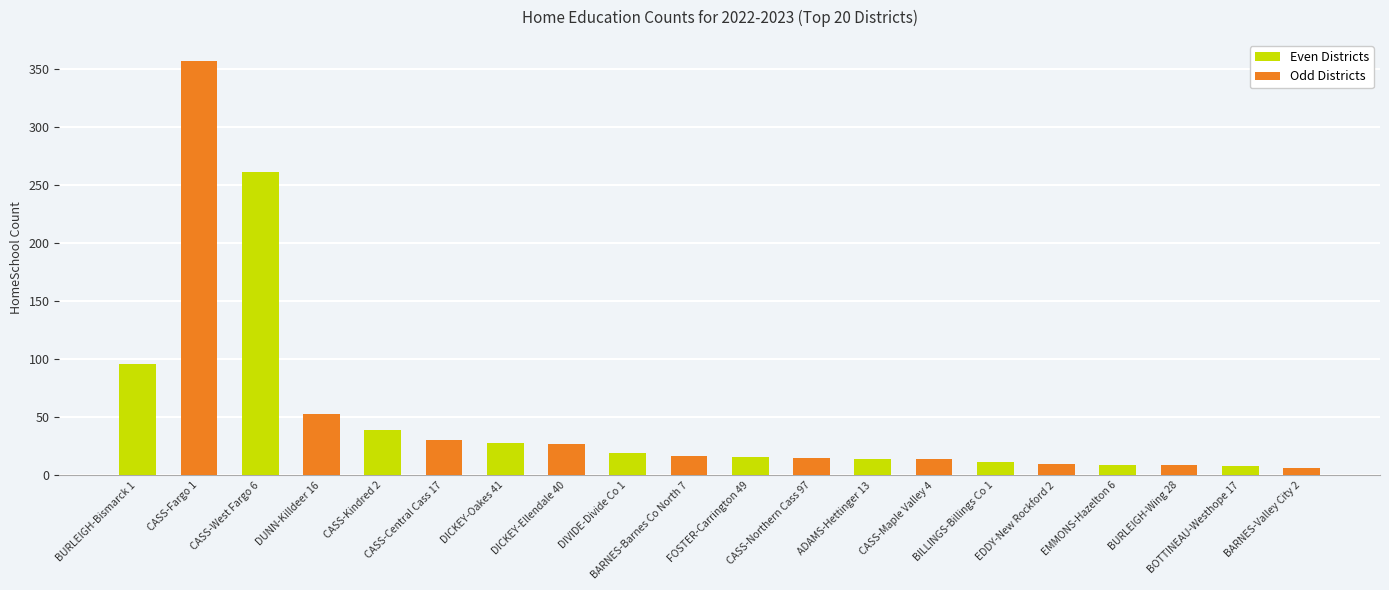

What is the maximum value shown in the chart?

357